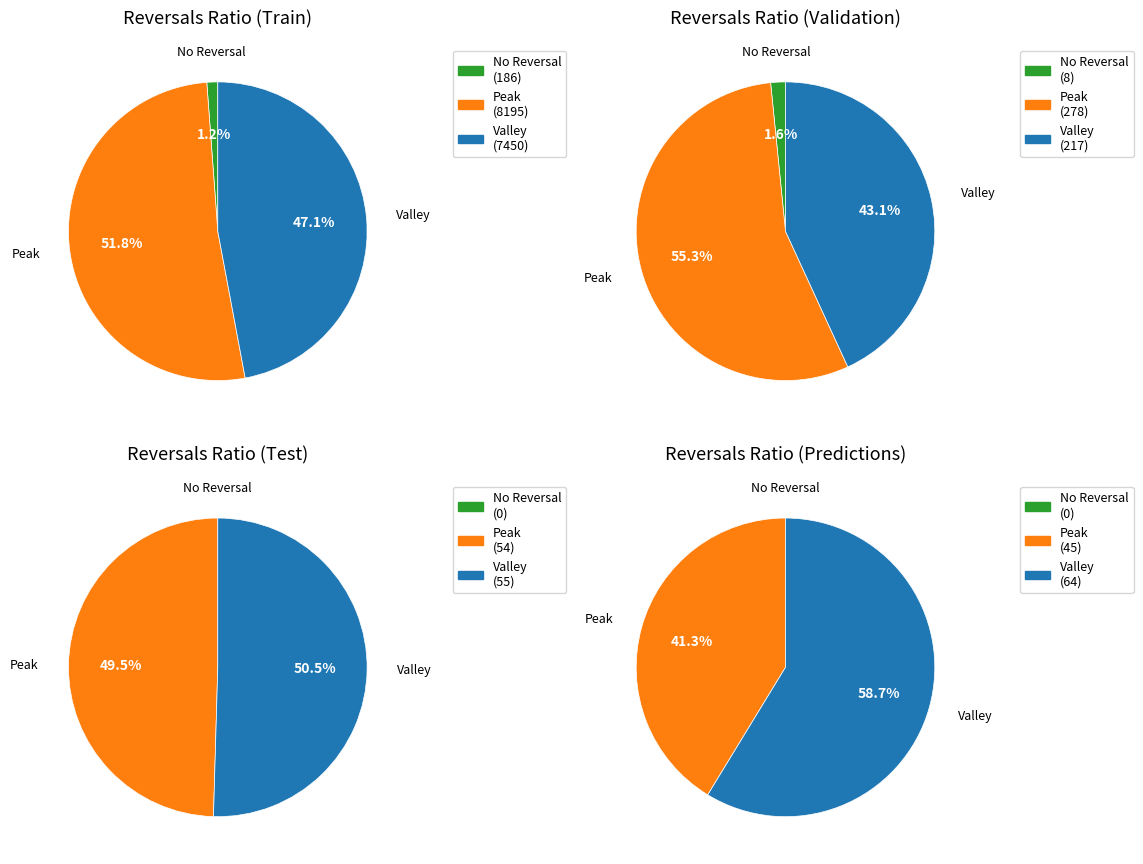

What percentage is NOT represented by 2?

100.0%